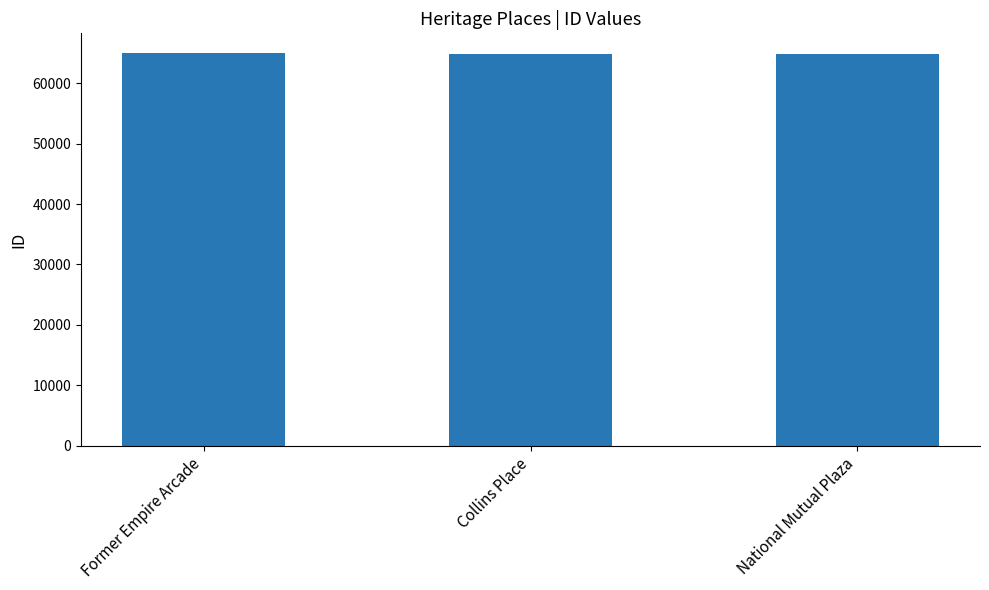

What is the sum of all values?

194468